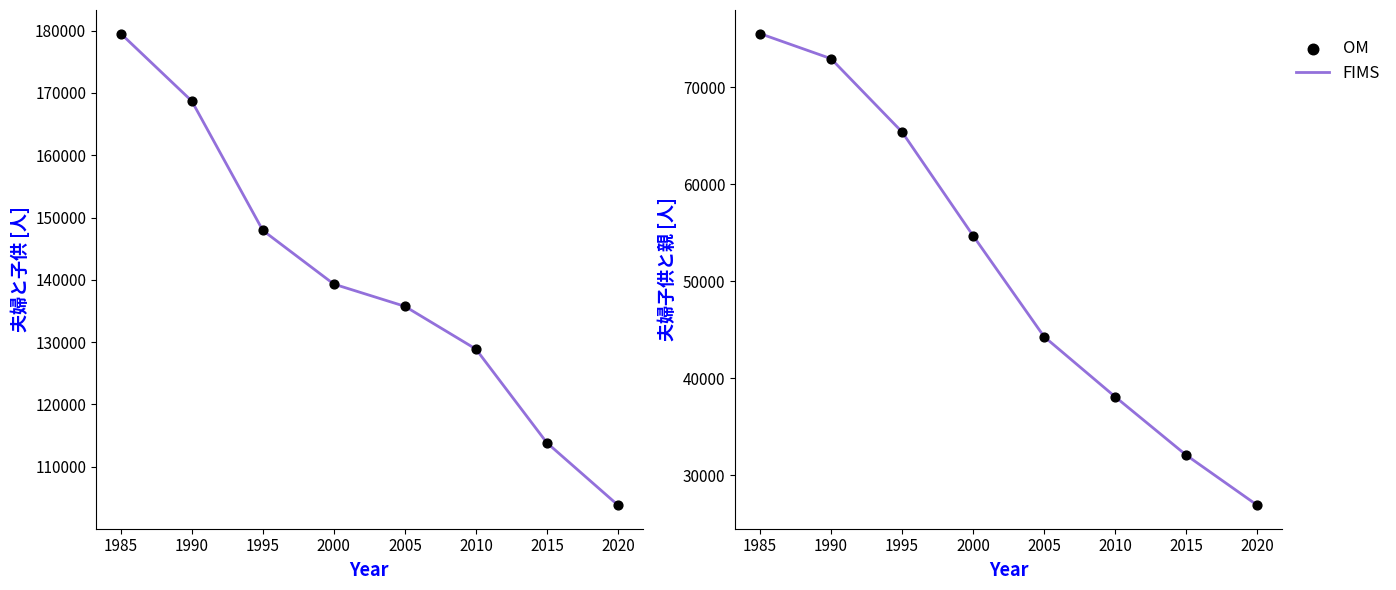

What are all the series names shown in the legend?

FIMS, OM